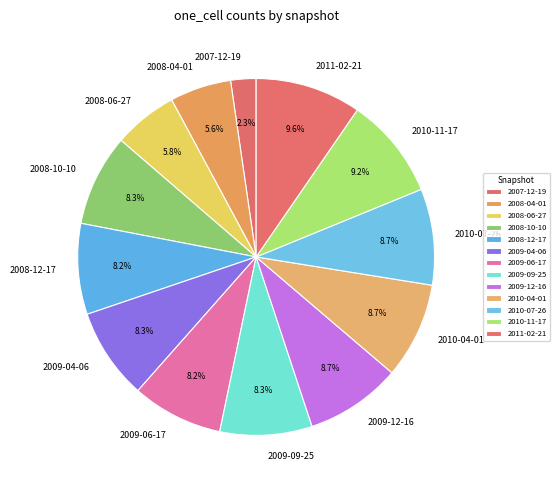

To the nearest percent, what is the average slice percentage?

8%